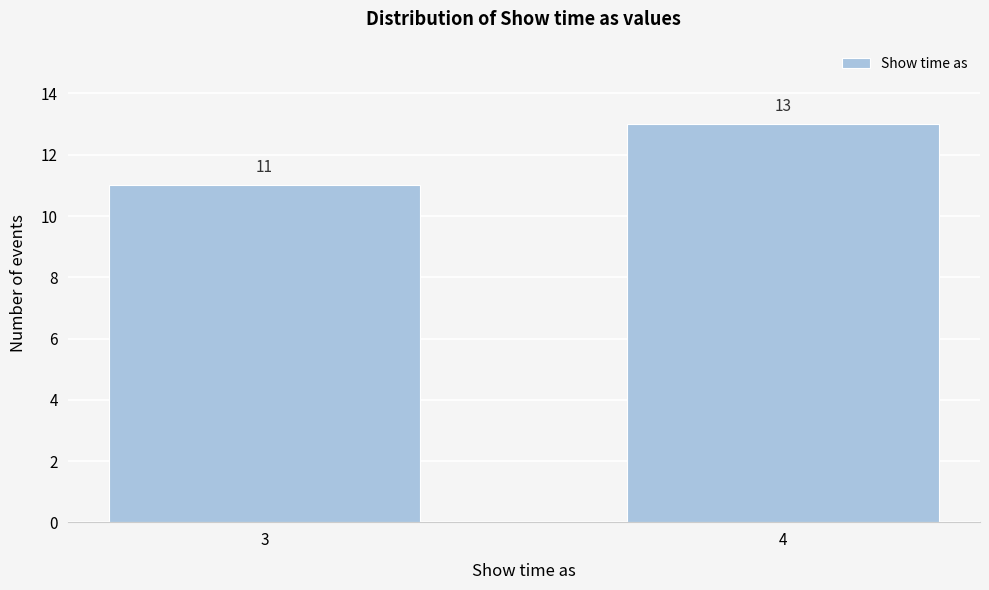

Reading left to right, what are all the values shown in this chart?

11	13